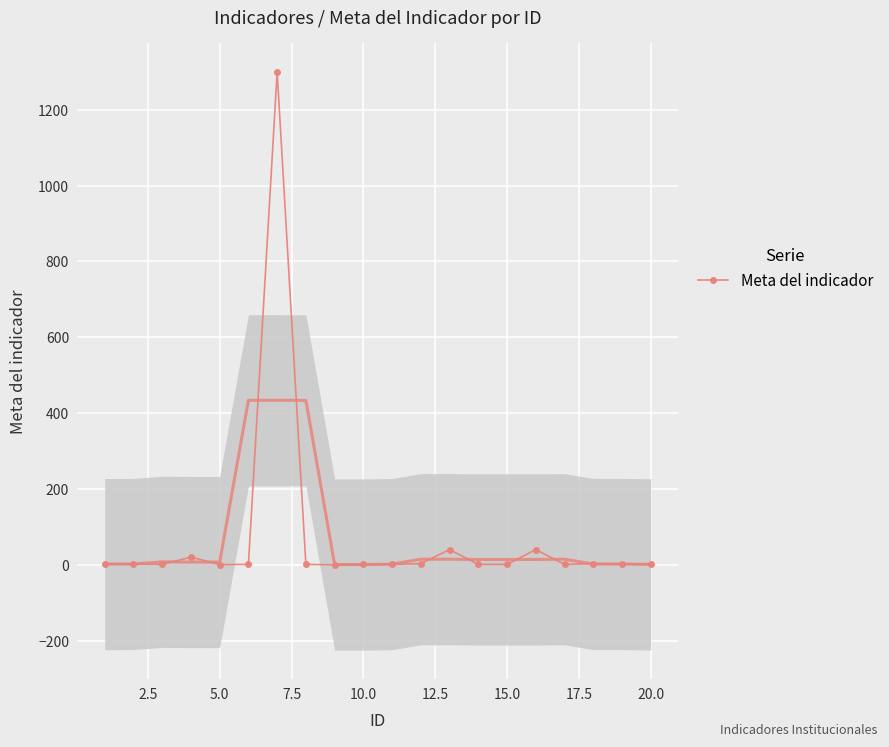

What is the difference between the maximum and minimum values?

1300.1